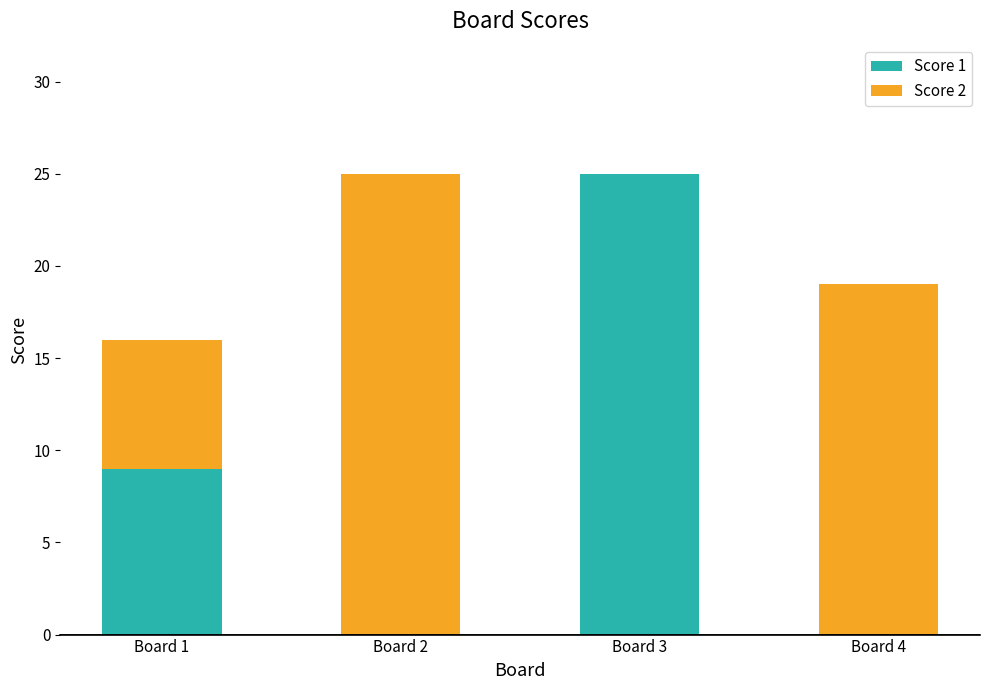

What is the total value across all series at Board 3?

25